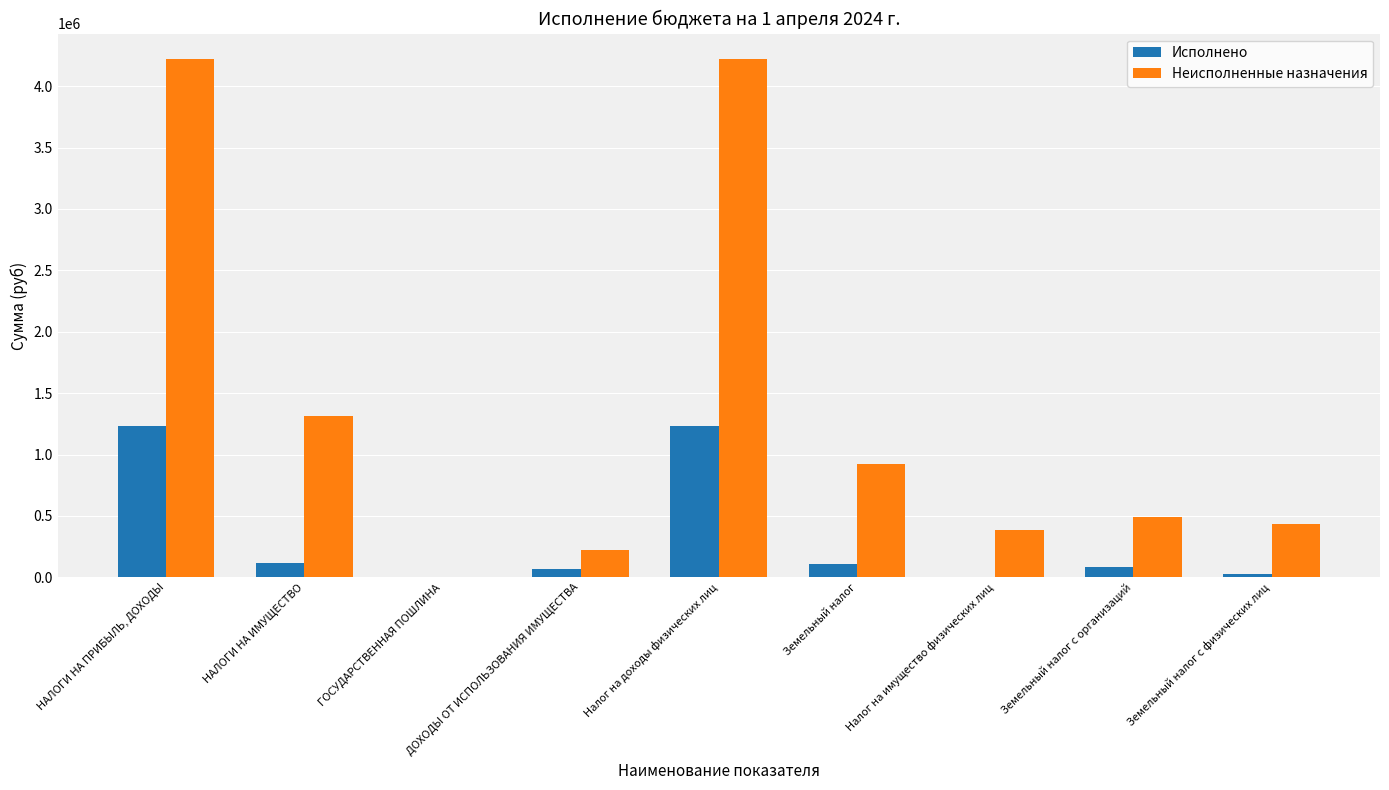

Is the value of Неисполненные назначения at Земельный налог greater than the value of Исполнено at Земельный налог с организаций?

Yes